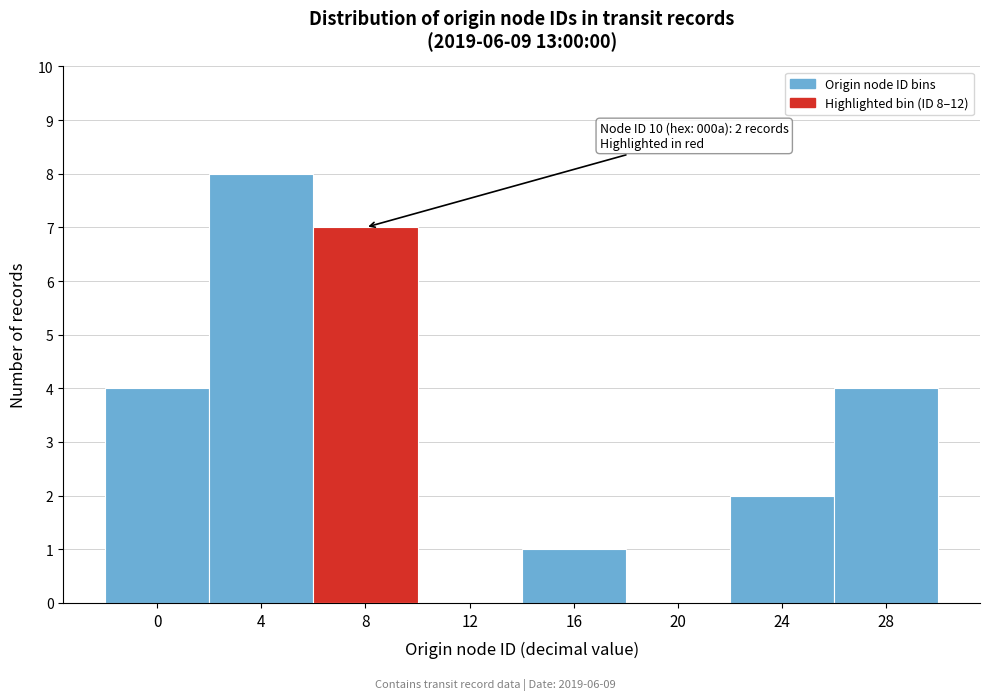

Reading right to left, list all the values displayed in this chart.

28=4	24=2	20=0	16=1	12=0	8=7	4=8	0=4